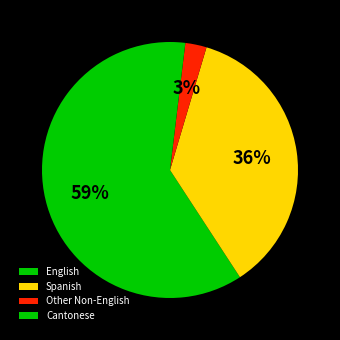

Which has a higher value, Spanish or Cantonese?

Spanish